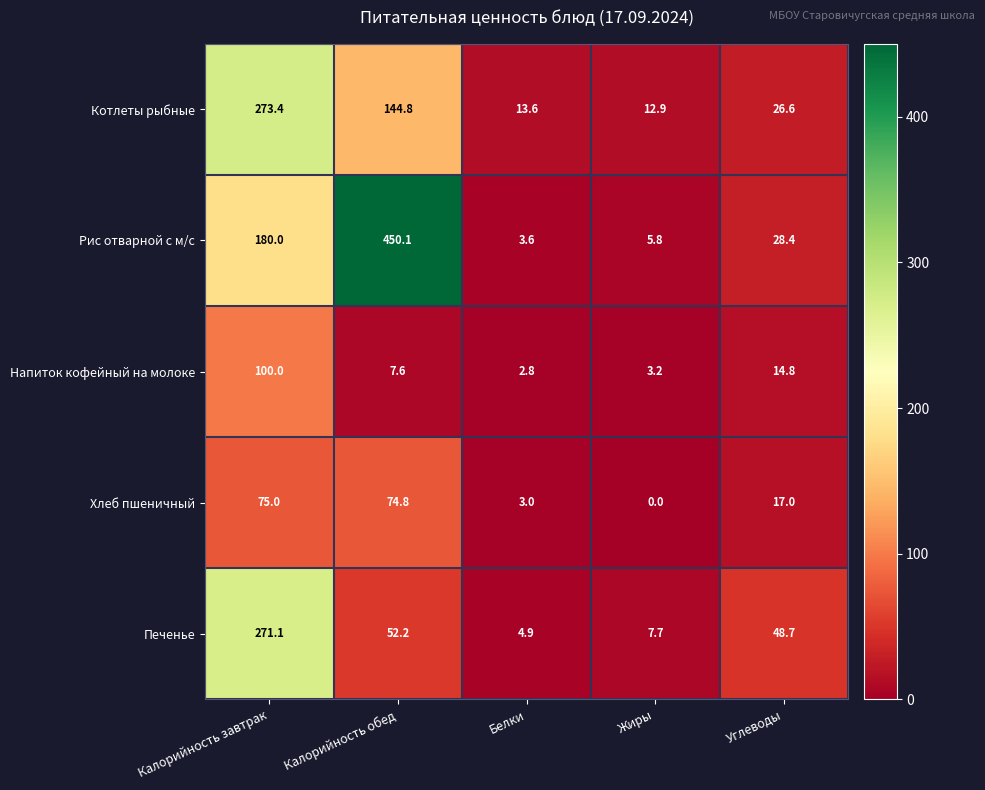

At how many categories does at least one series exceed 337?

1